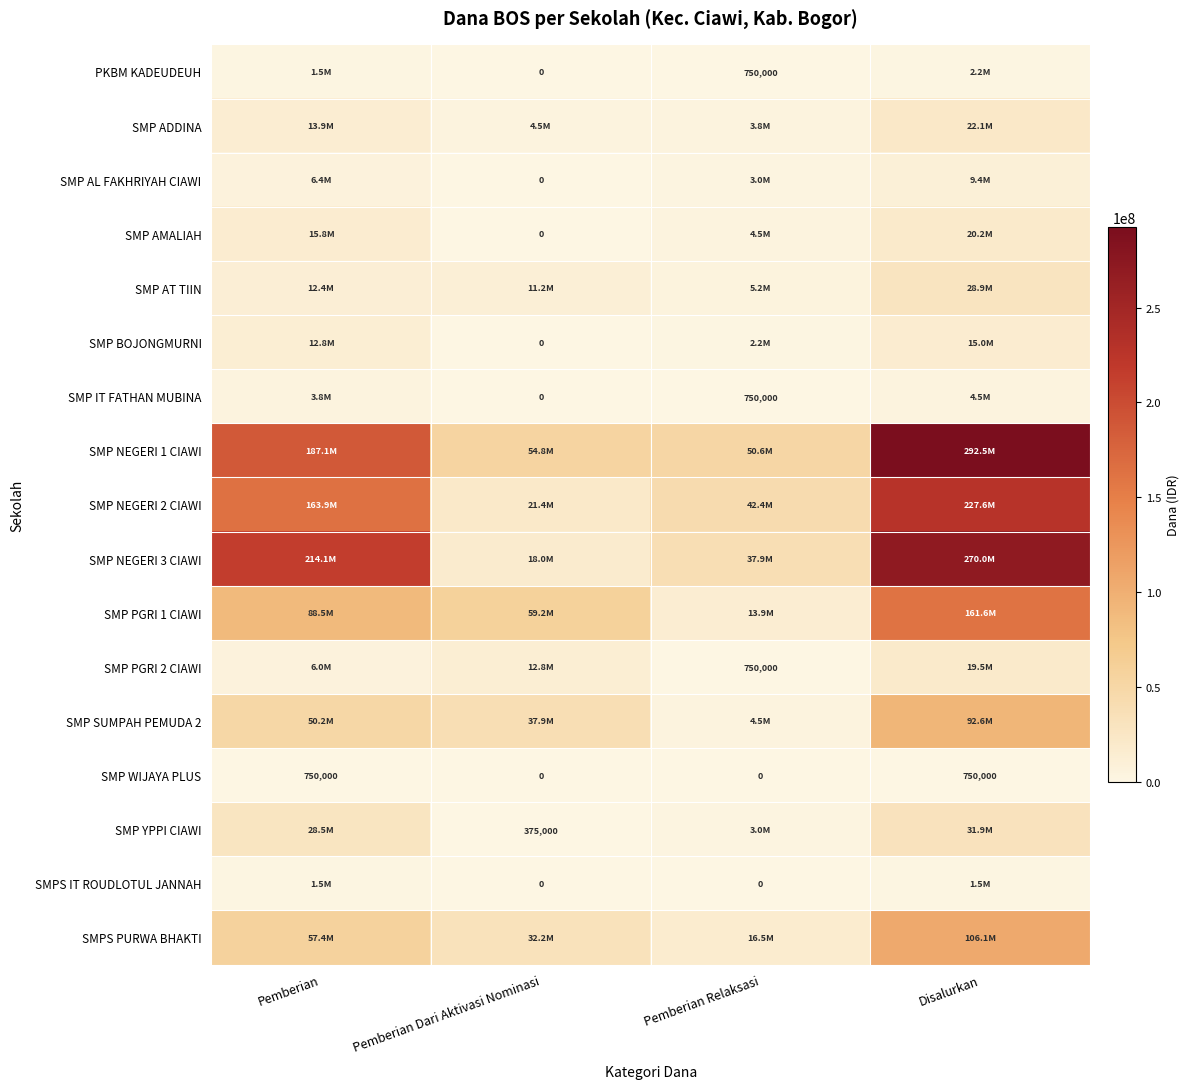

The value of SMP WIJAYA PLUS at Disalurkan is 999475. True or false?

False